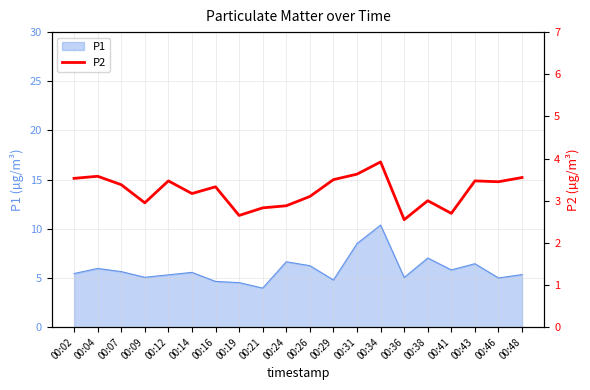

The value of P1 at 00:34 is 5.0. True or false?

False